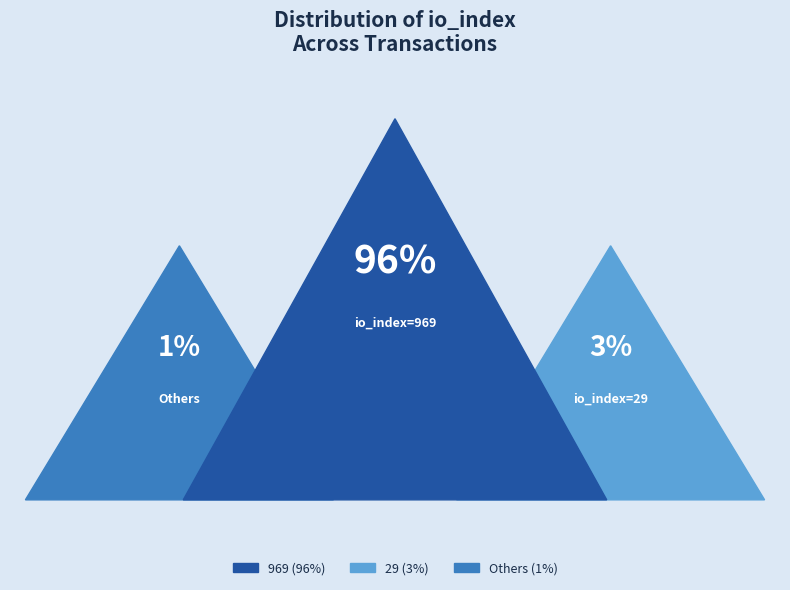

To the nearest percent, what portion does io_index=29 represent?

3%